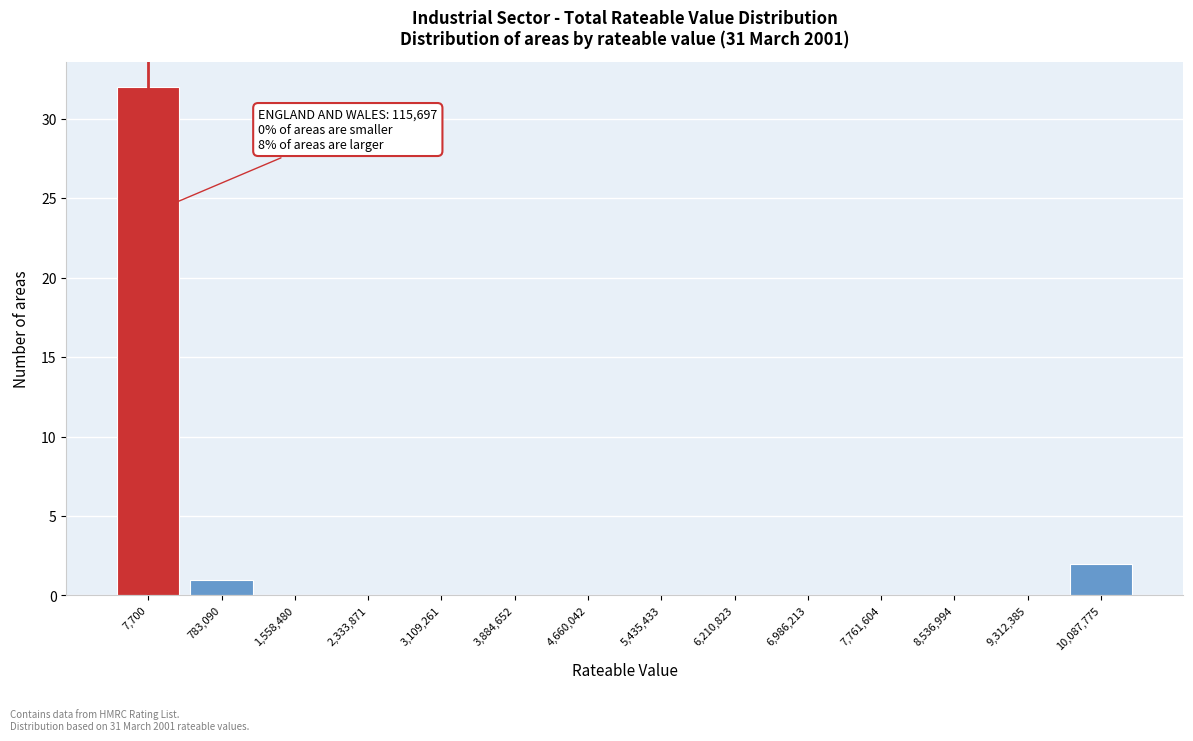

Reading left to right, extract all data points from this chart.

7,700=32	783,090=1	1,558,480=0	2,333,871=0	3,109,261=0	3,884,652=0	4,660,042=0	5,435,433=0	6,210,823=0	6,986,213=0	7,761,604=0	8,536,994=0	9,312,385=0	10,087,775=2